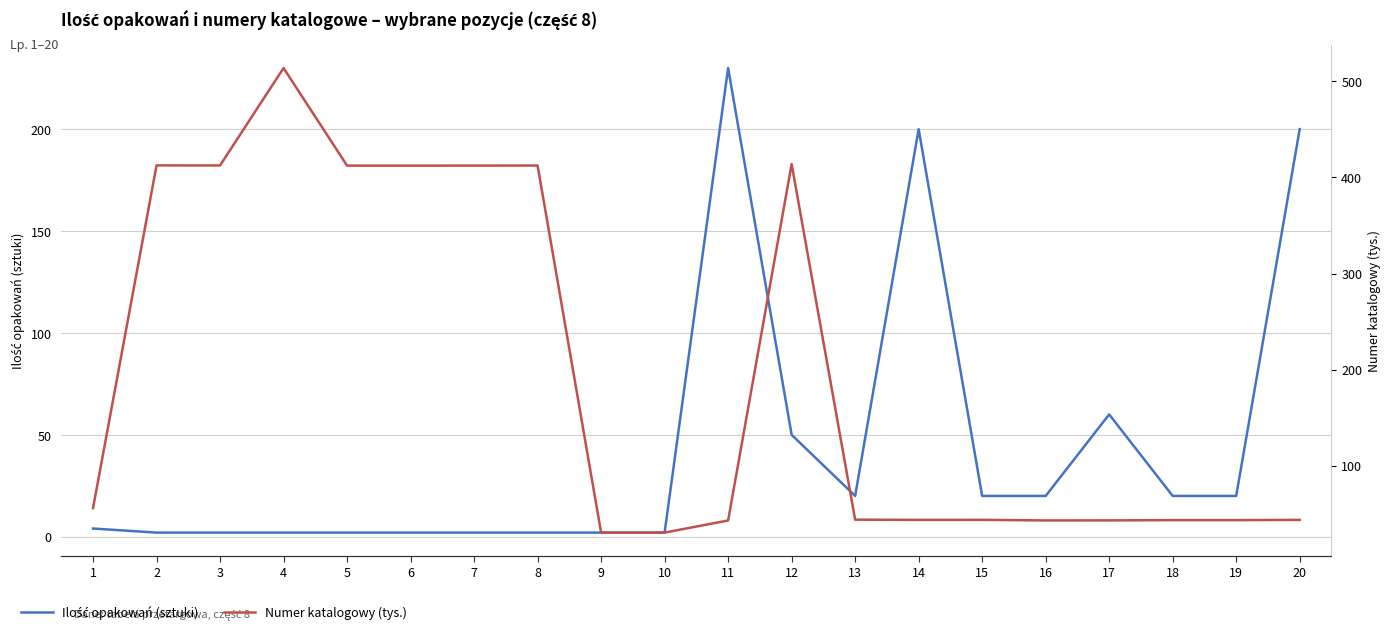

Which series has the largest range (max minus min)?

Numer katalogowy (tys.)